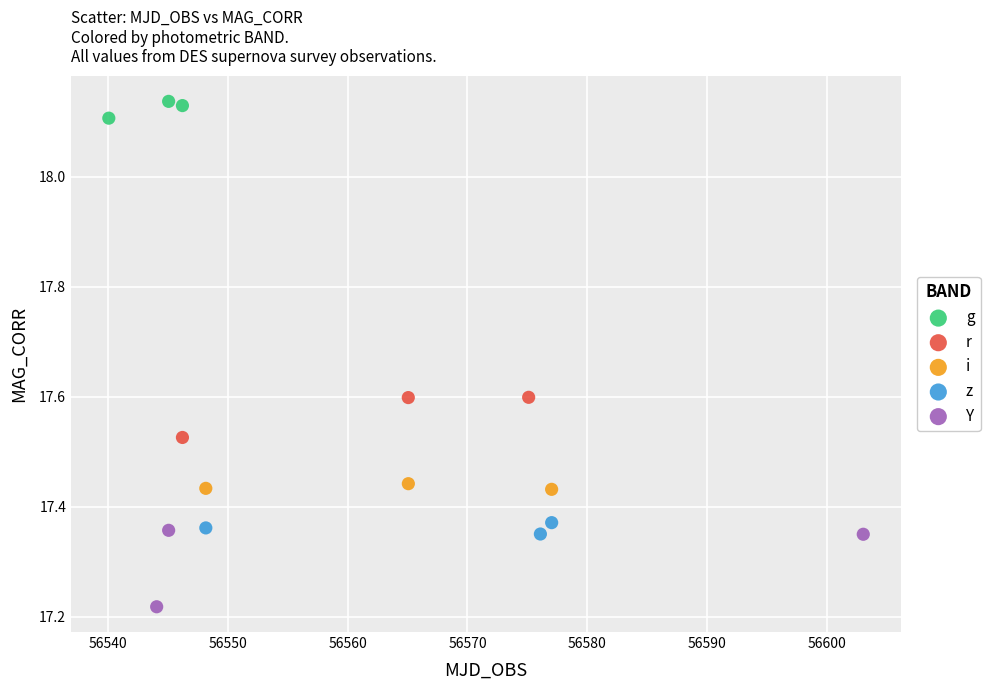

Which series contains the lowest Y value?

Y